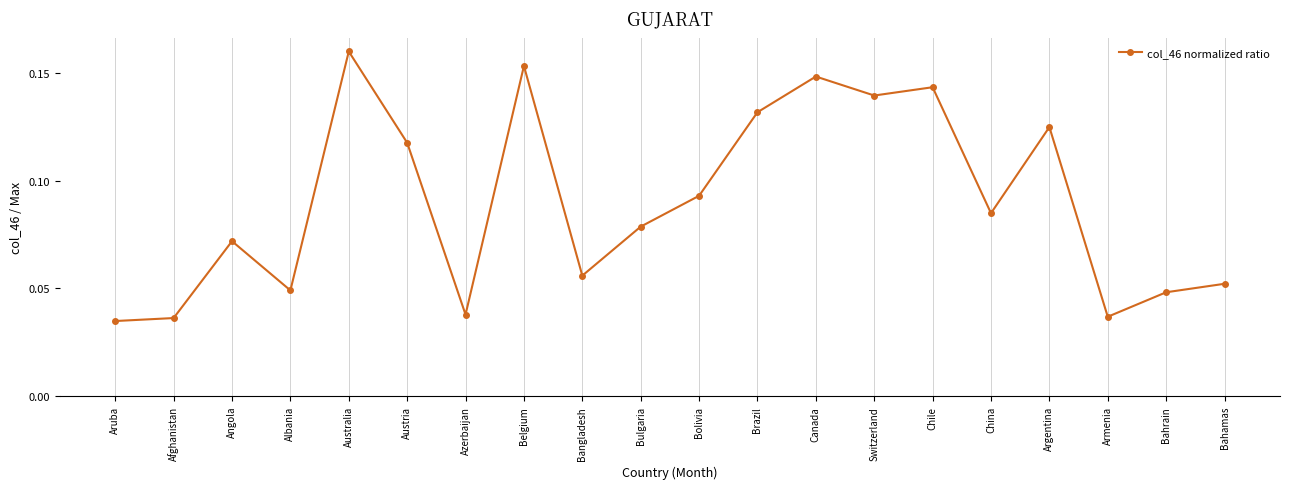

How many points are lower than both their immediate neighbors (excluding endpoints)?

6